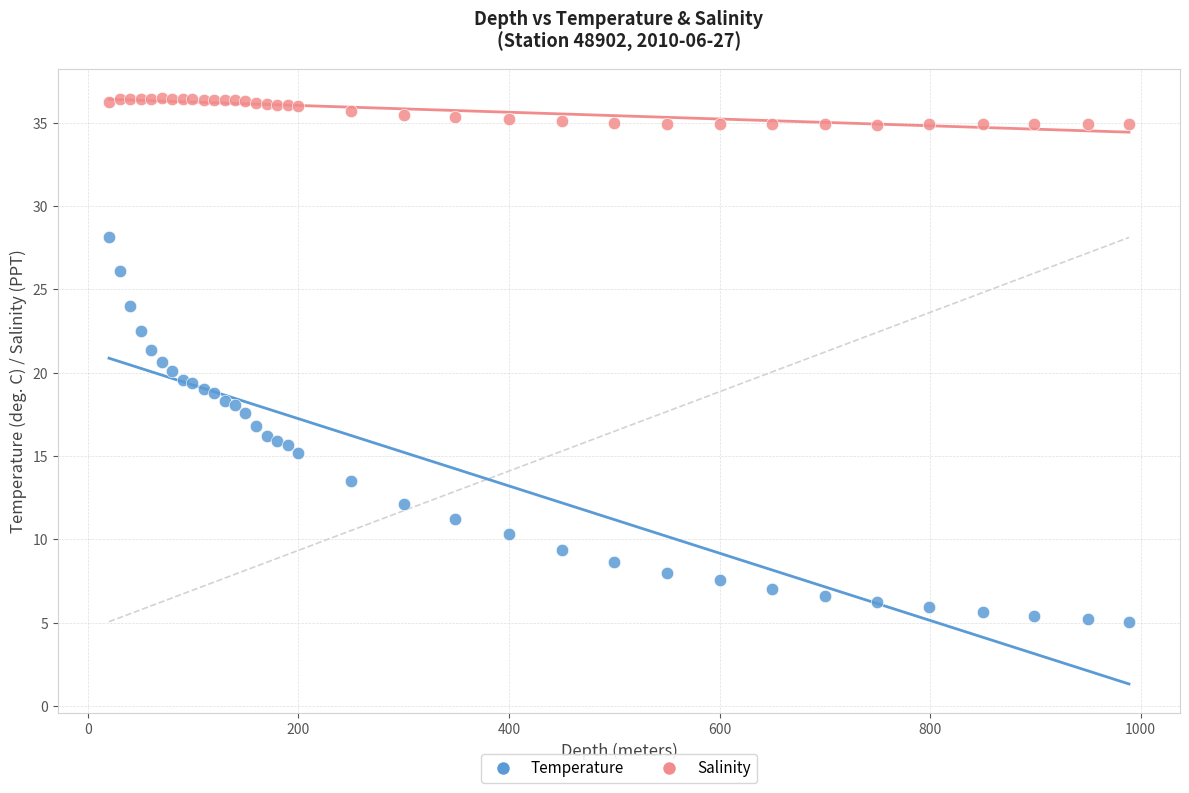

Which series has the largest Y range (max minus min)?

Temperature